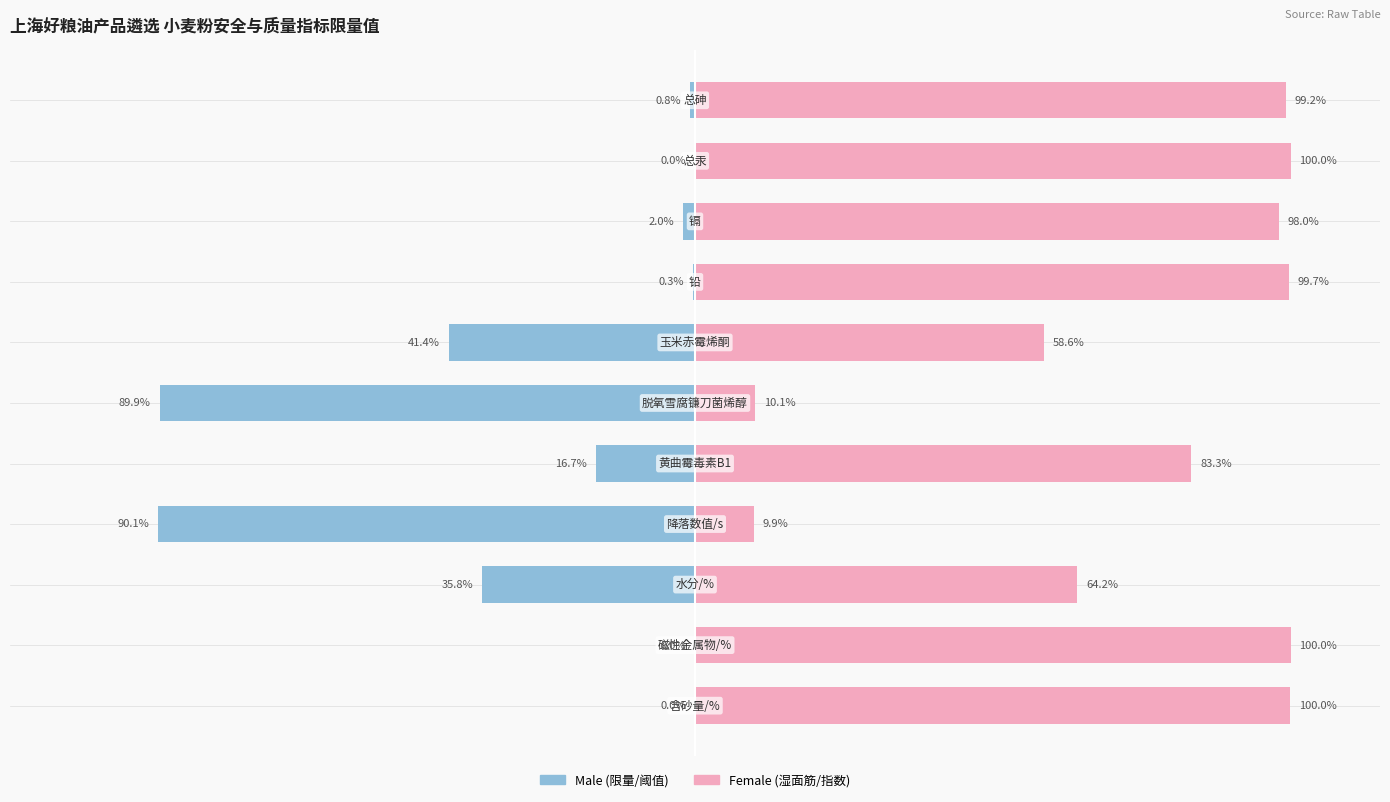

What is the minimum value shown in the chart?

-90.1